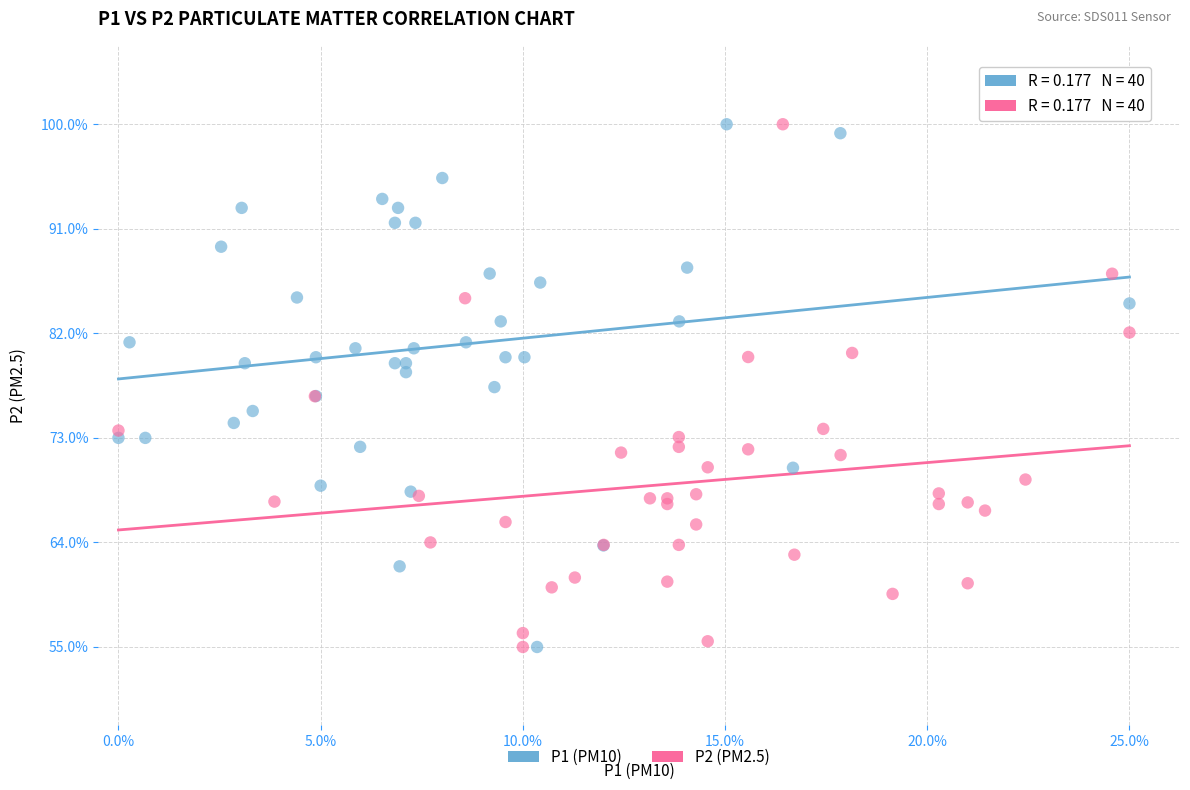

What are all the series names shown in the legend?

P1 (PM10), P2 (PM2.5)